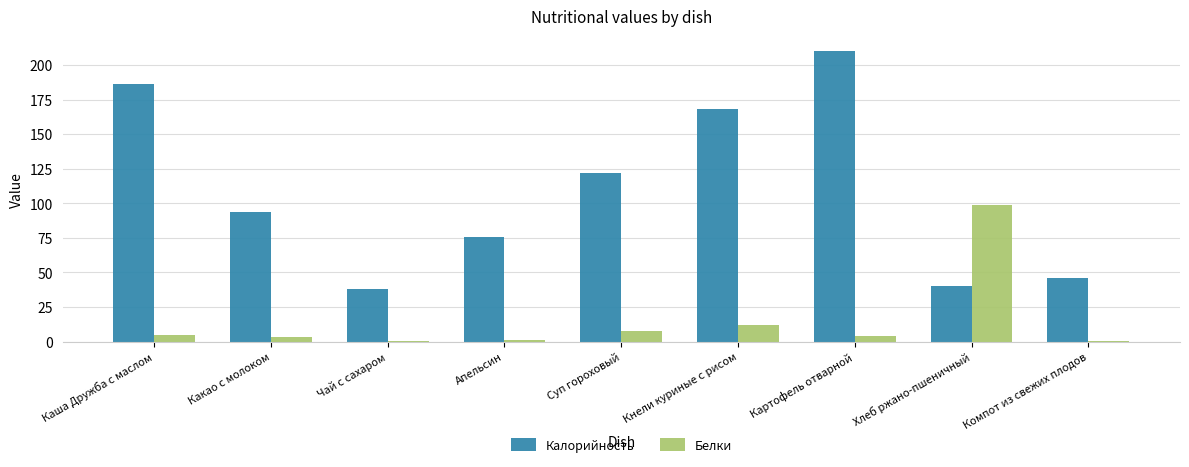

What is the sum of all Белки values?

132.0